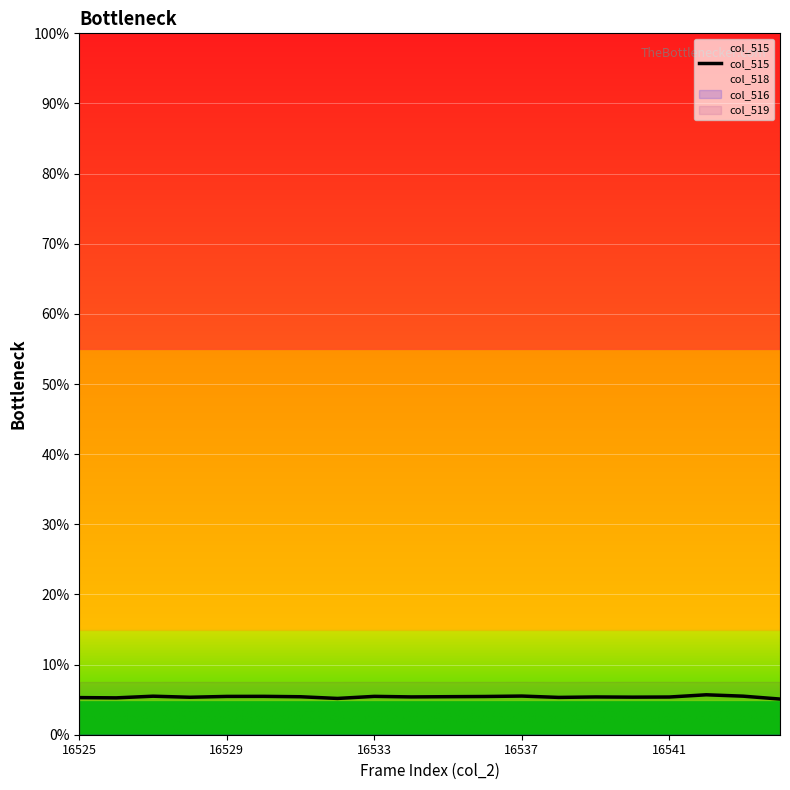

Is it true that col_518 equals 6.5 at 16537?

True